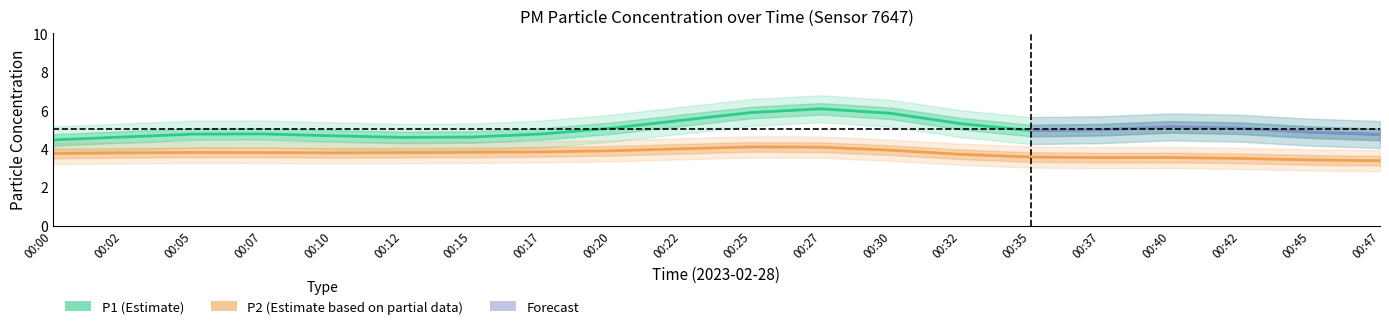

Where is P2 nearest to the value 3?

00:45